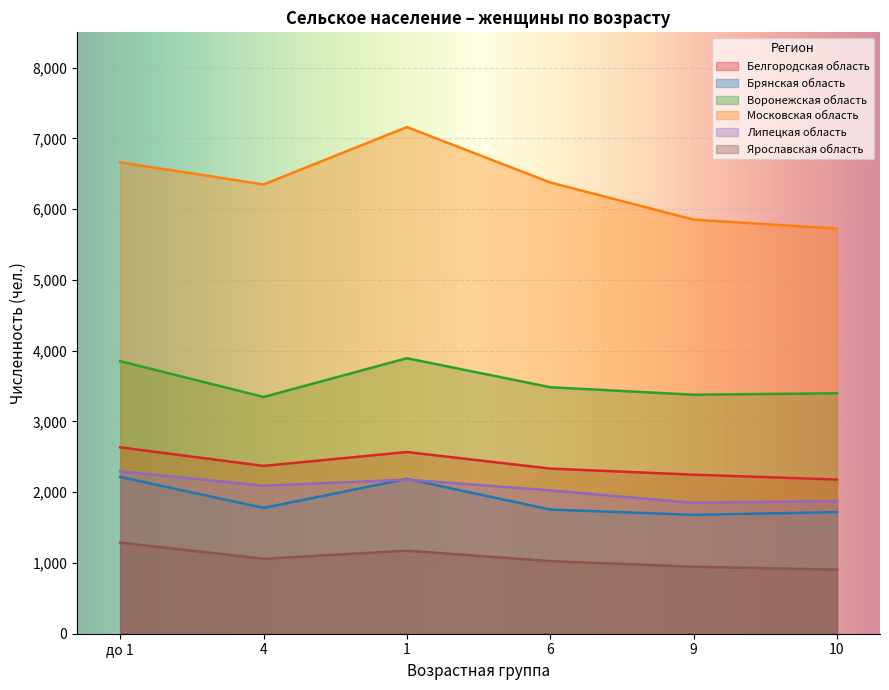

How many data points does each series have?

6